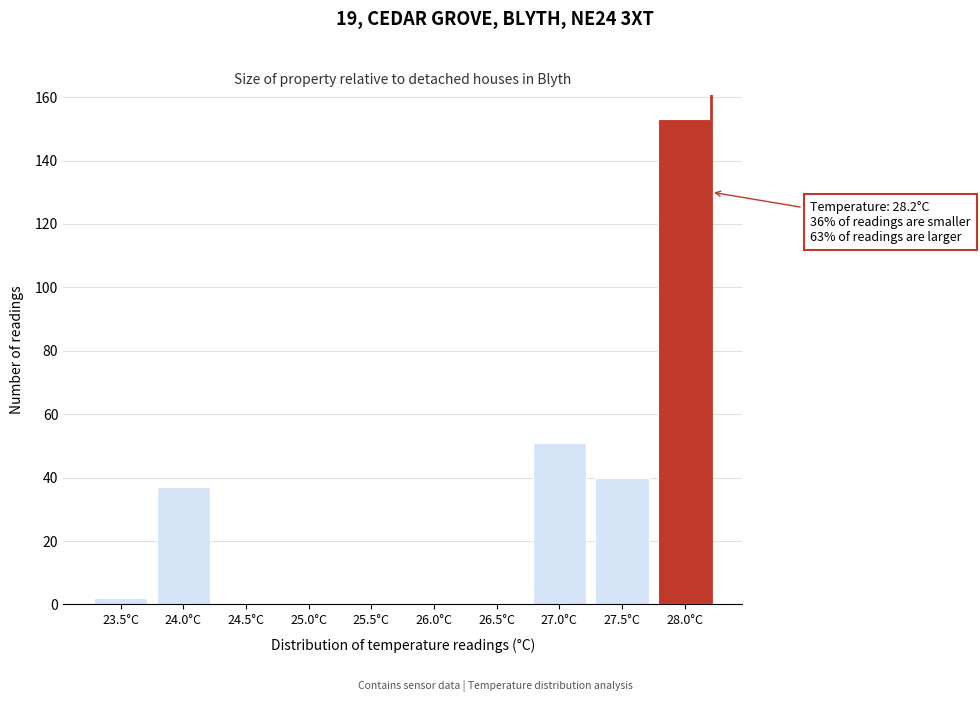

Reading right to left, list all the values displayed in this chart.

28.0°C=153	27.5°C=40	27.0°C=51	26.5°C=0	26.0°C=0	25.5°C=0	25.0°C=0	24.5°C=0	24.0°C=37	23.5°C=2